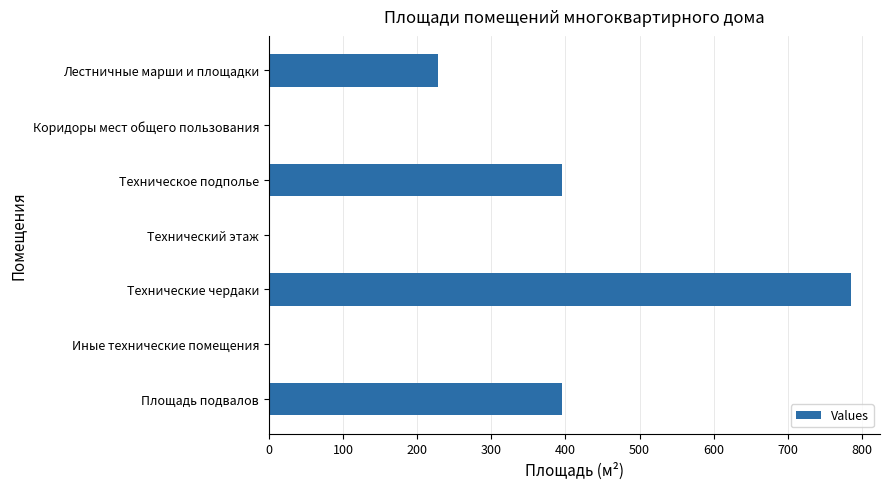

What is the change in value from Коридоры мест общего пользования to Техническое подполье?

+395